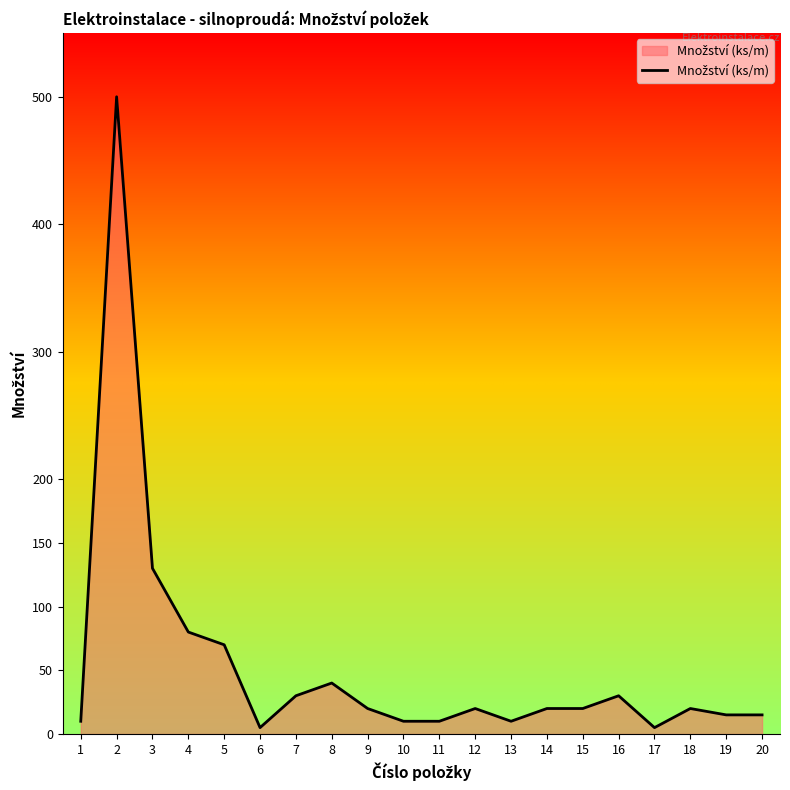

What is the difference between the maximum and minimum values?

495